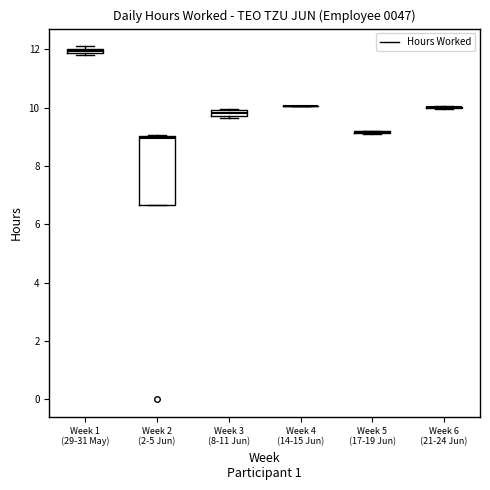

Where is the upper edge of the box for Week 1 (29-31 May) on the y-axis? The values are not printed on the chart, so give them approximately, as read against the axis.

12.0